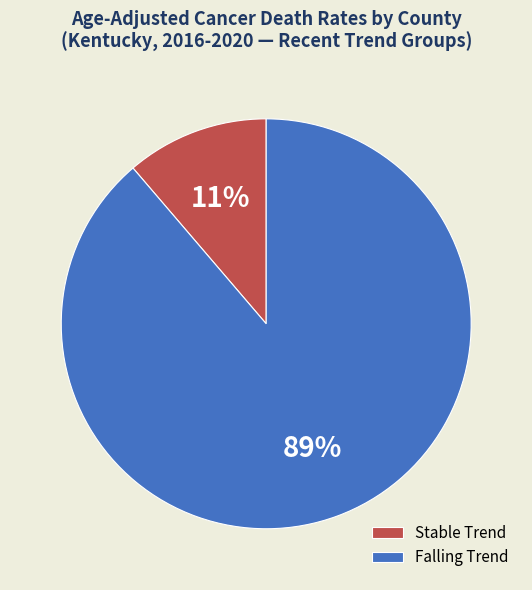

How many segments does this pie chart have?

2